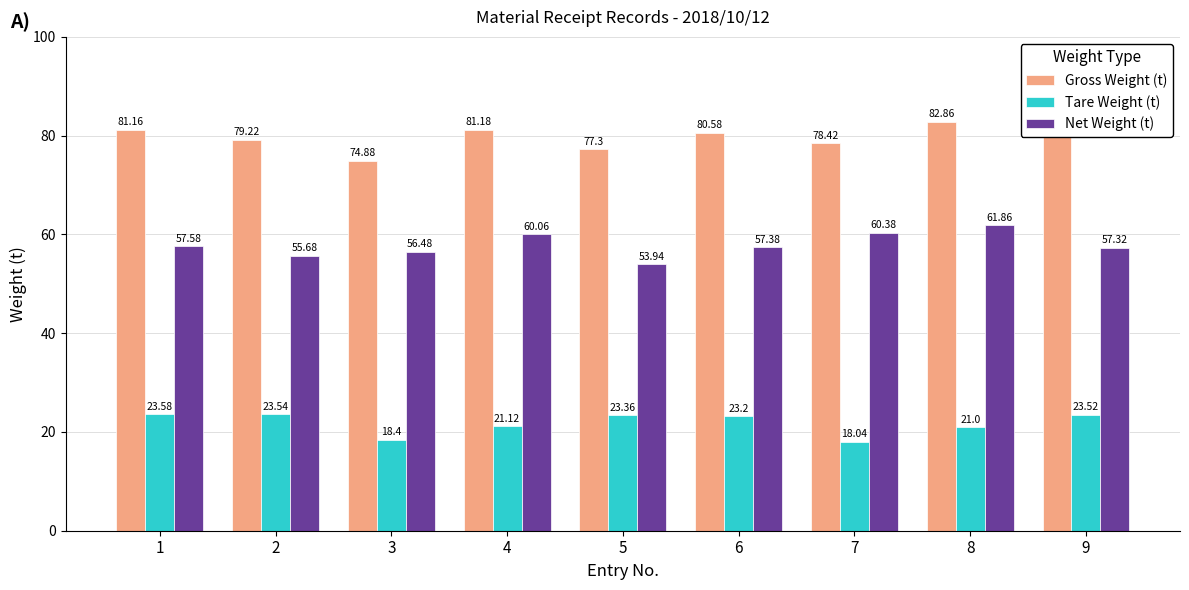

Count the number of data series in this chart.

3